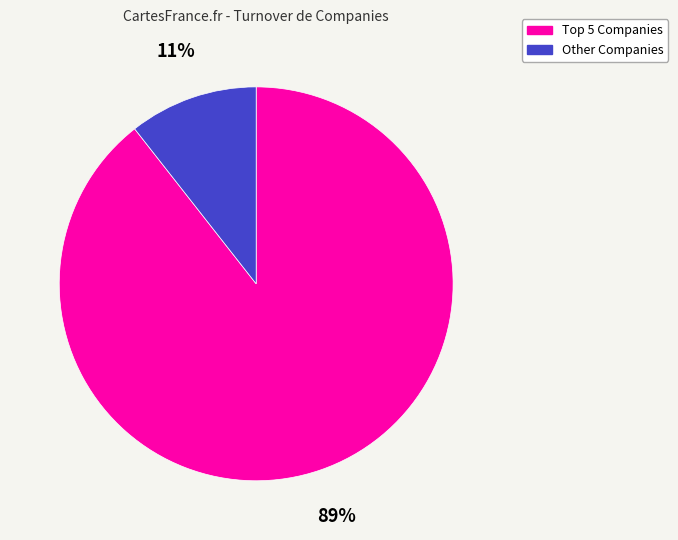

Does any single category account for the majority?

Yes